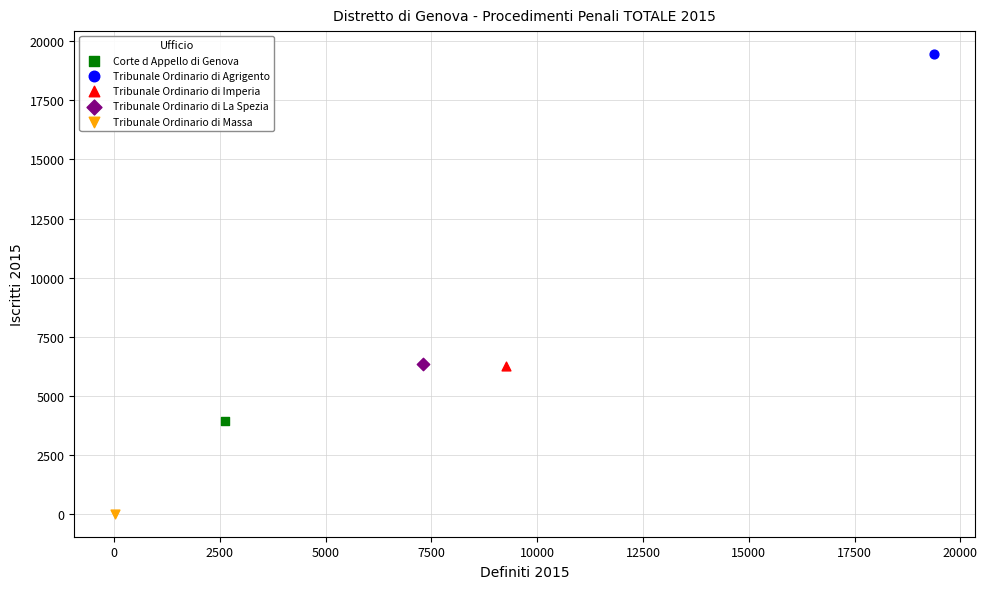

Which series reaches the maximum Y coordinate?

Tribunale Ordinario di Agrigento